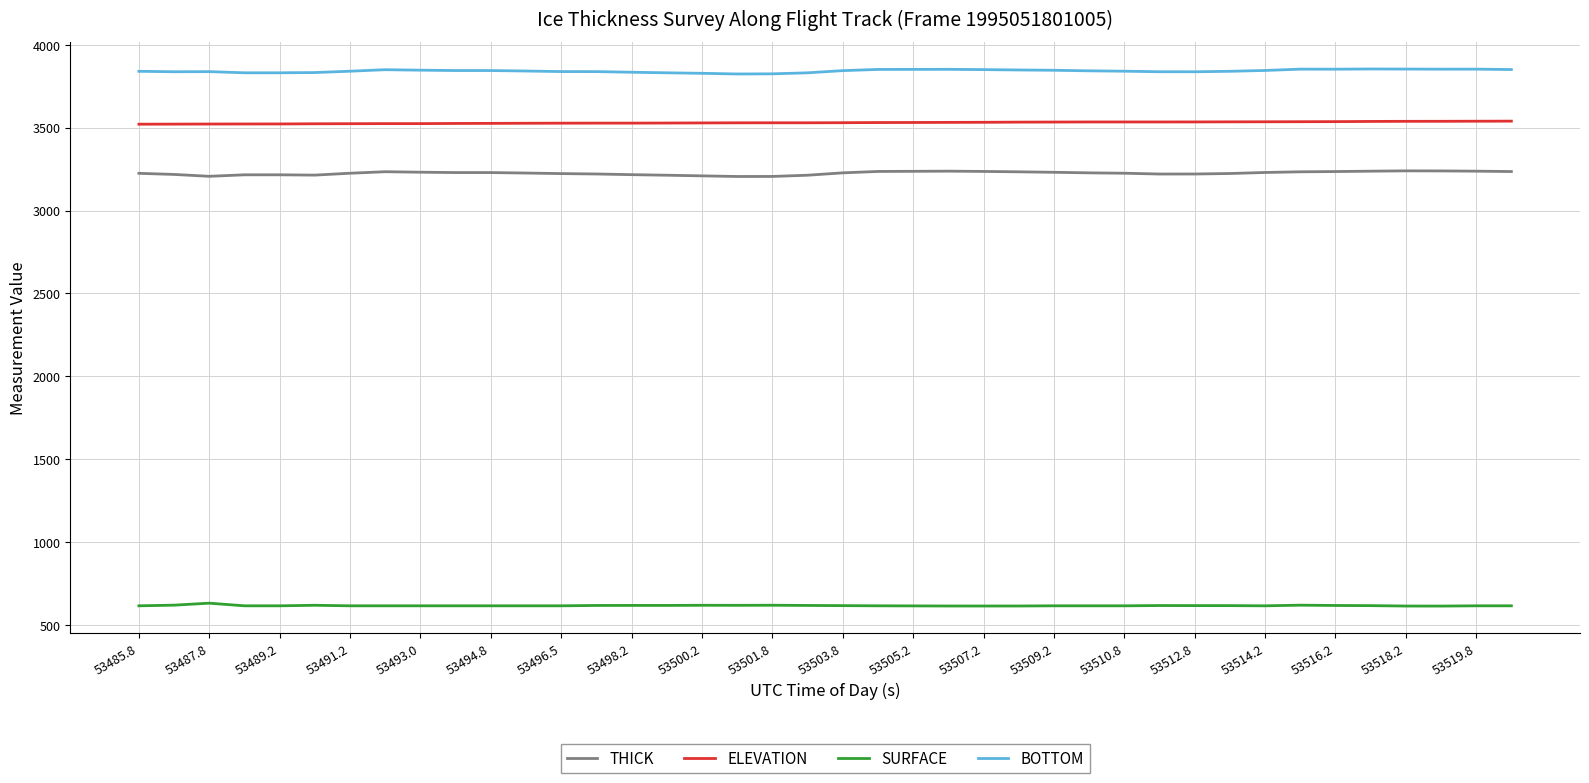

True or false: SURFACE and THICK intersect in this chart.

False